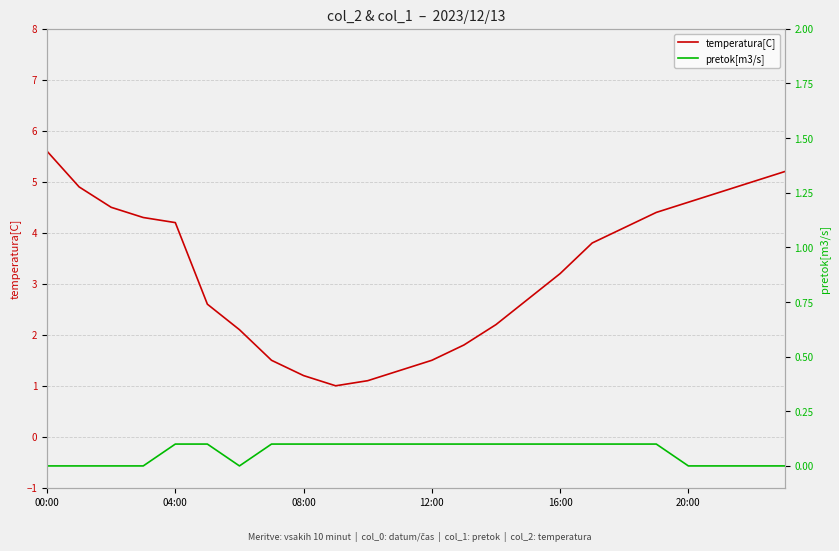

What is the difference between the second highest and second lowest values in the temperatura[C] series?

4.1